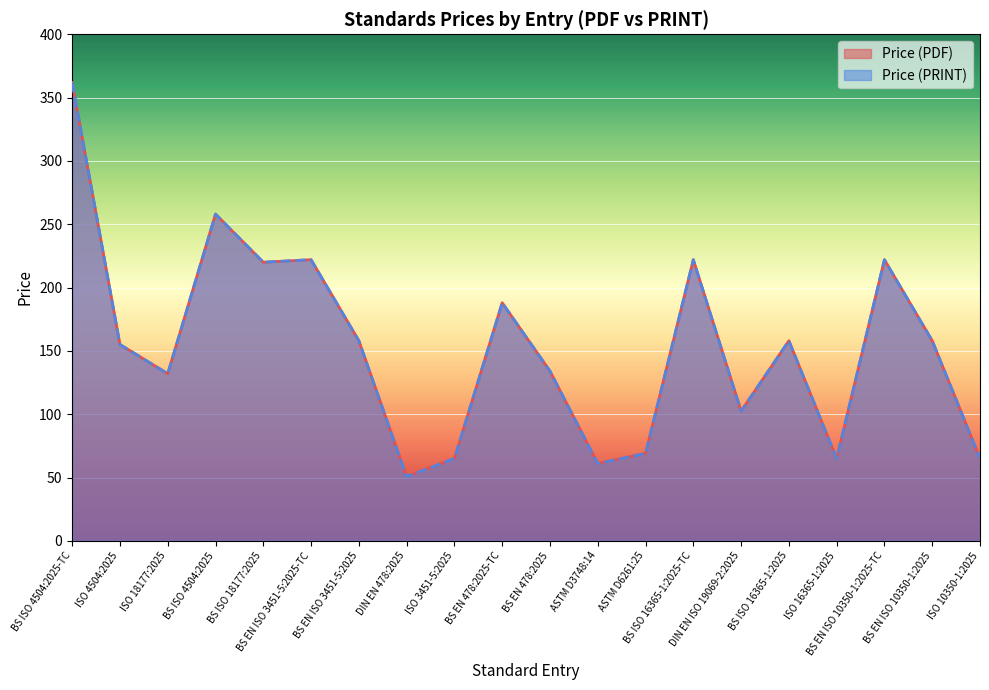

At which category does the chart reach its peak across all series?

BS ISO 4504:2025-TC